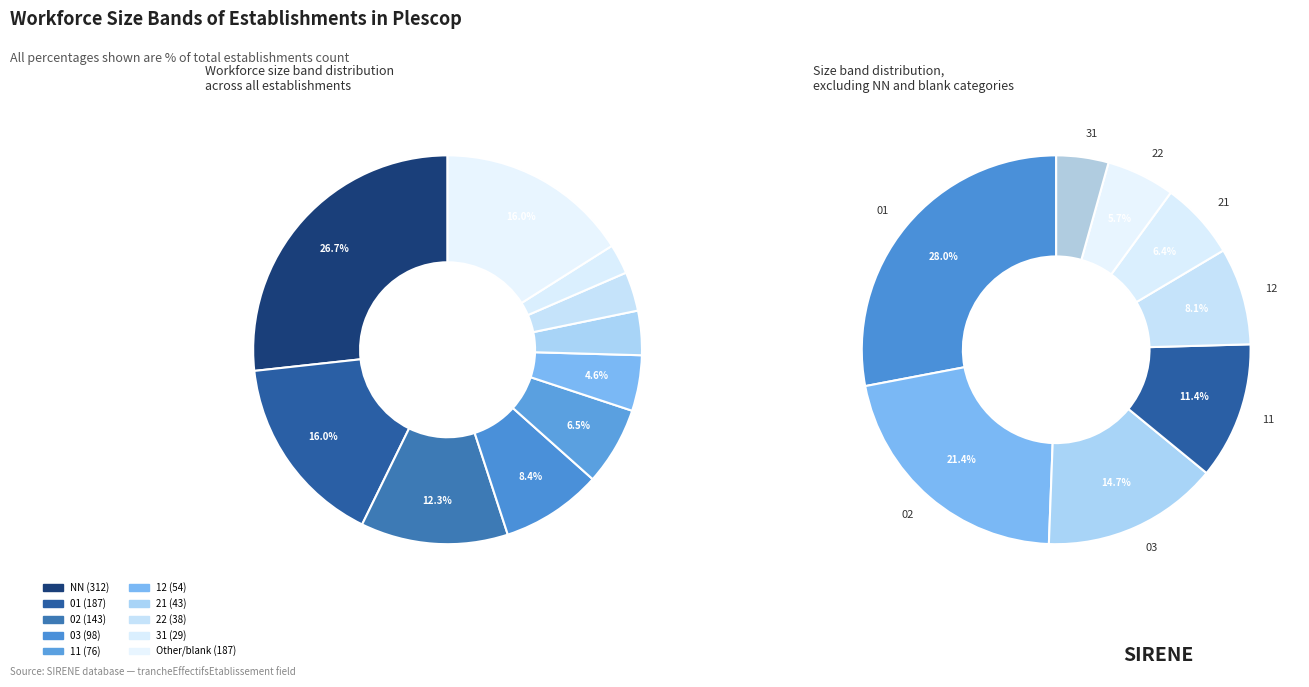

Does NN represent more than half of the total?

No